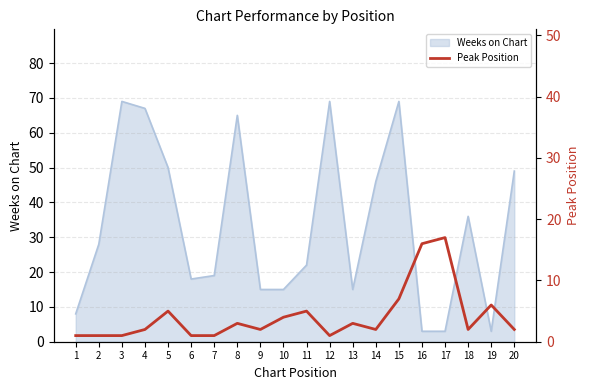

The value at 15 is 7. True or false?

True